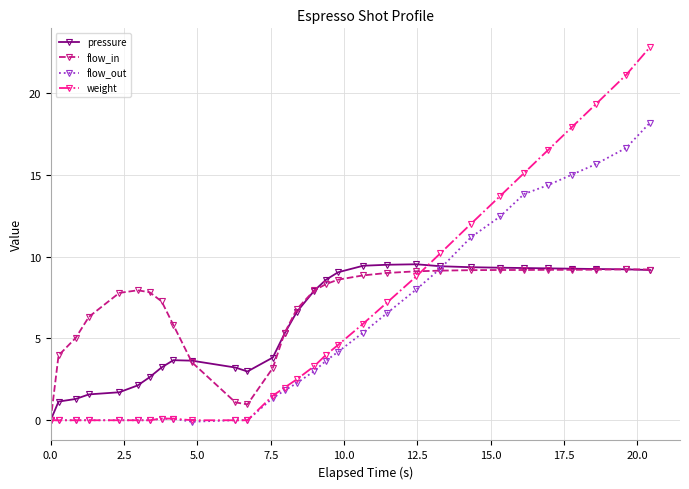

What is the value of the flow_in point at the 26th from the left?

9.2